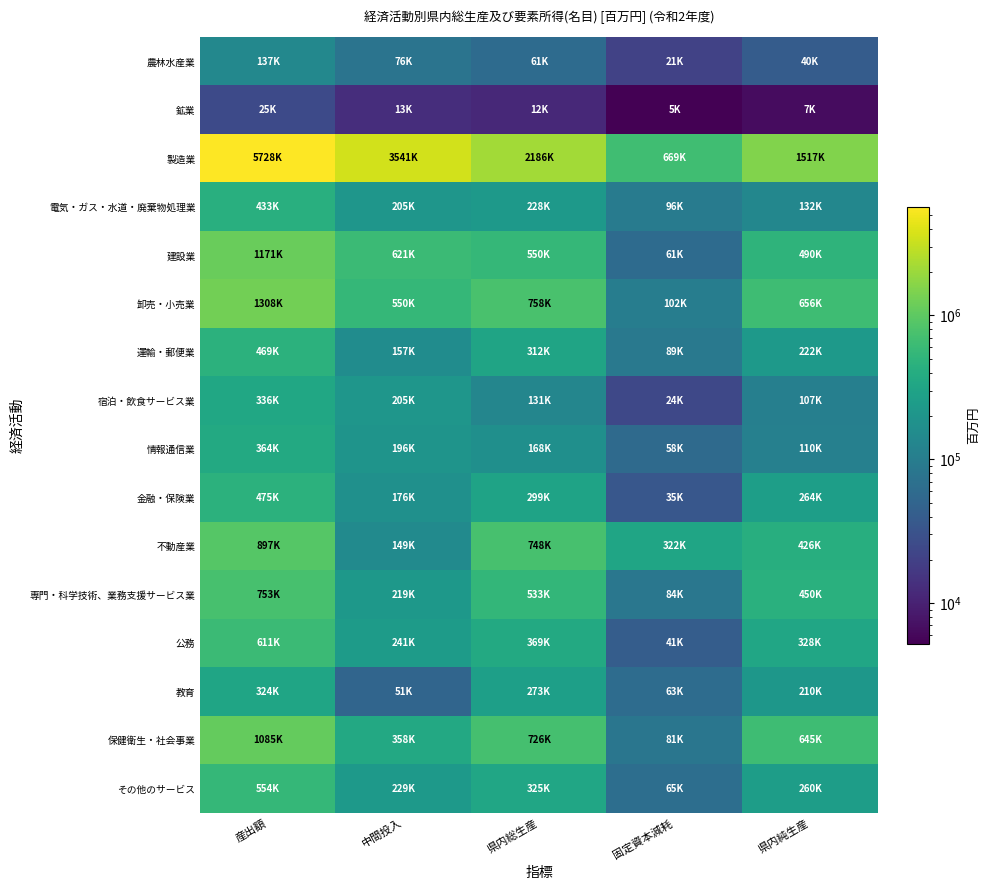

Between 固定資本減耗 and 県内純生産, which series saw the biggest shift?

製造業